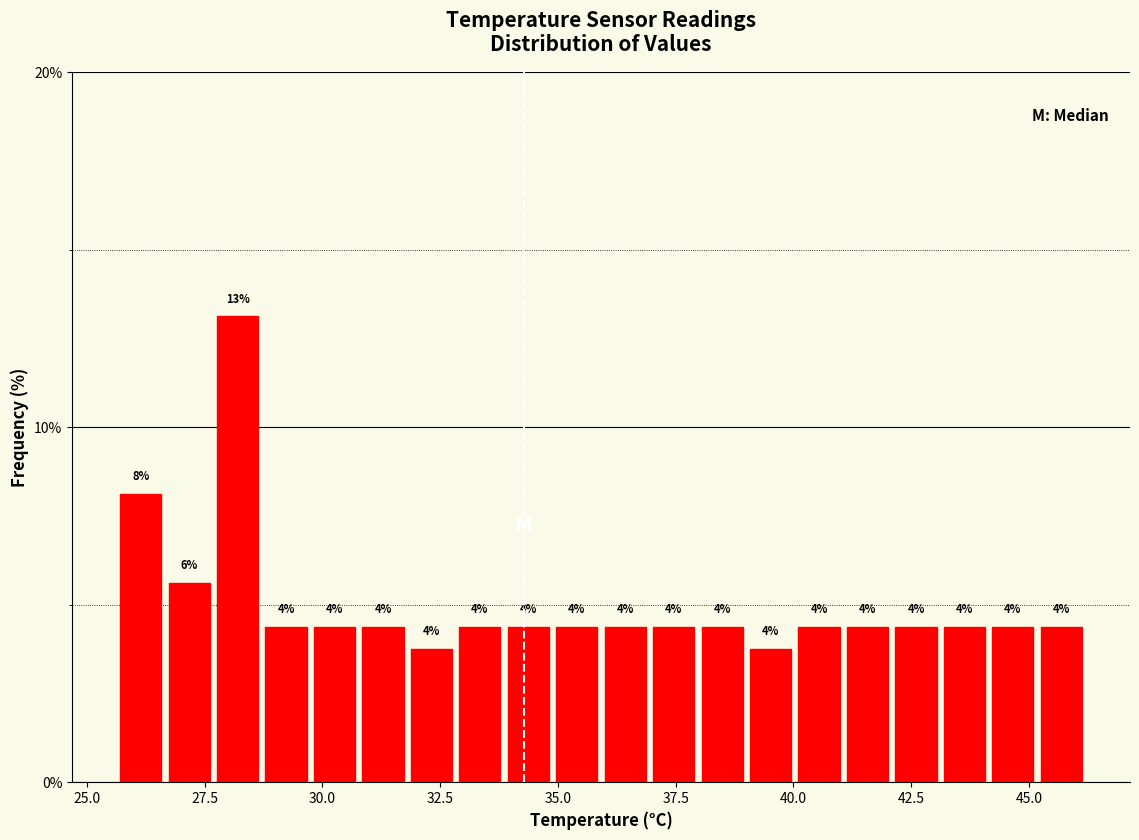

Around what value on the x-axis is the tallest bar? Give the approximate position of its centre, as read against the axis.

28.0